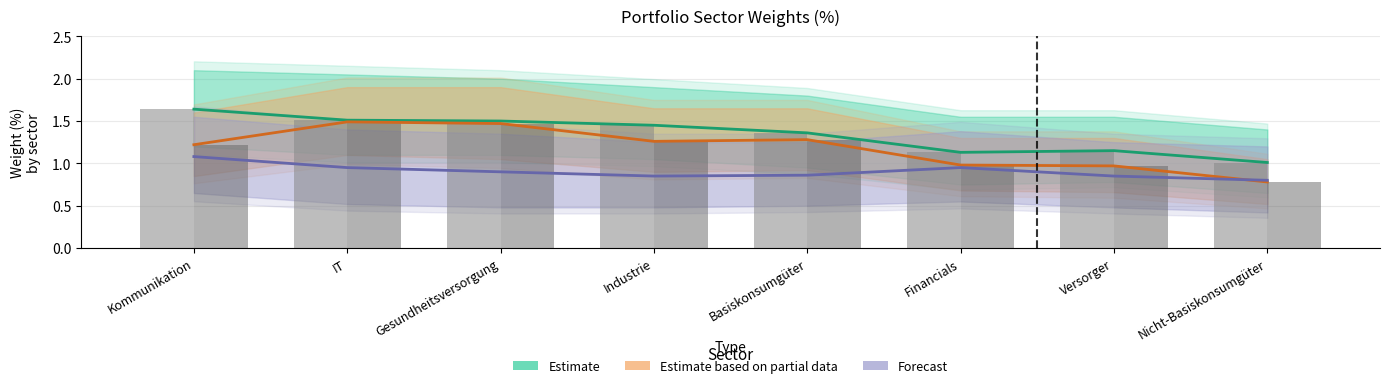

Which series changed the most between Versorger and Nicht-Basiskonsumgüter?

Estimate based on partial data